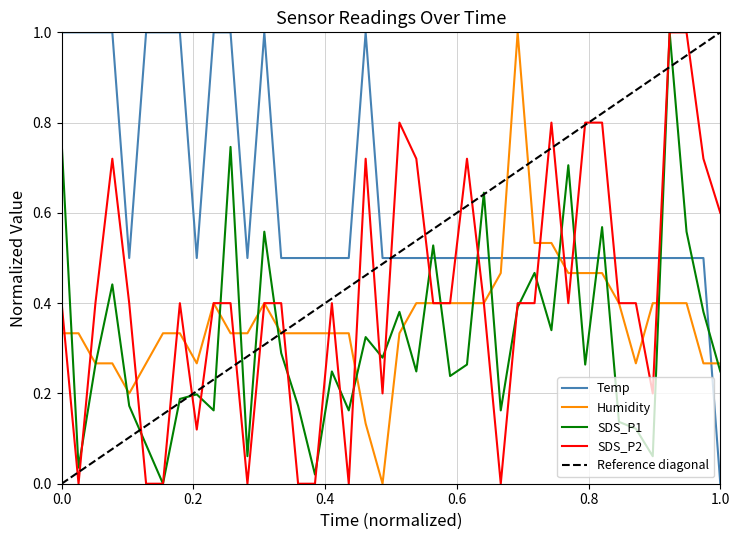

At how many categories does at least one series exceed 0?

40